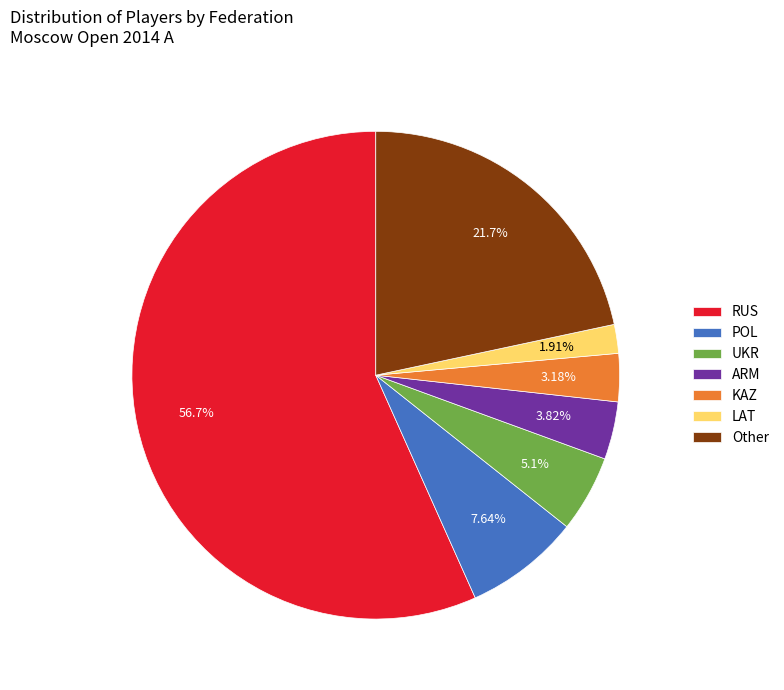

Is it true that UKR is 5% of the pie?

True